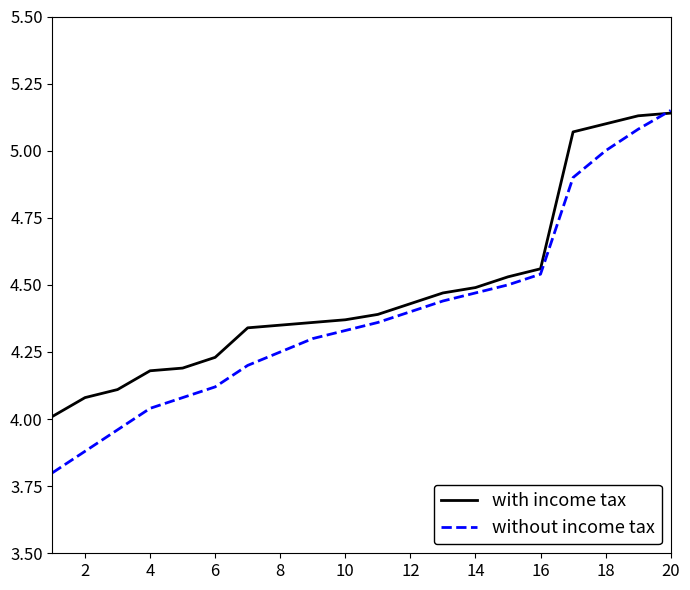

Which series has the widest spread of values?

without income tax